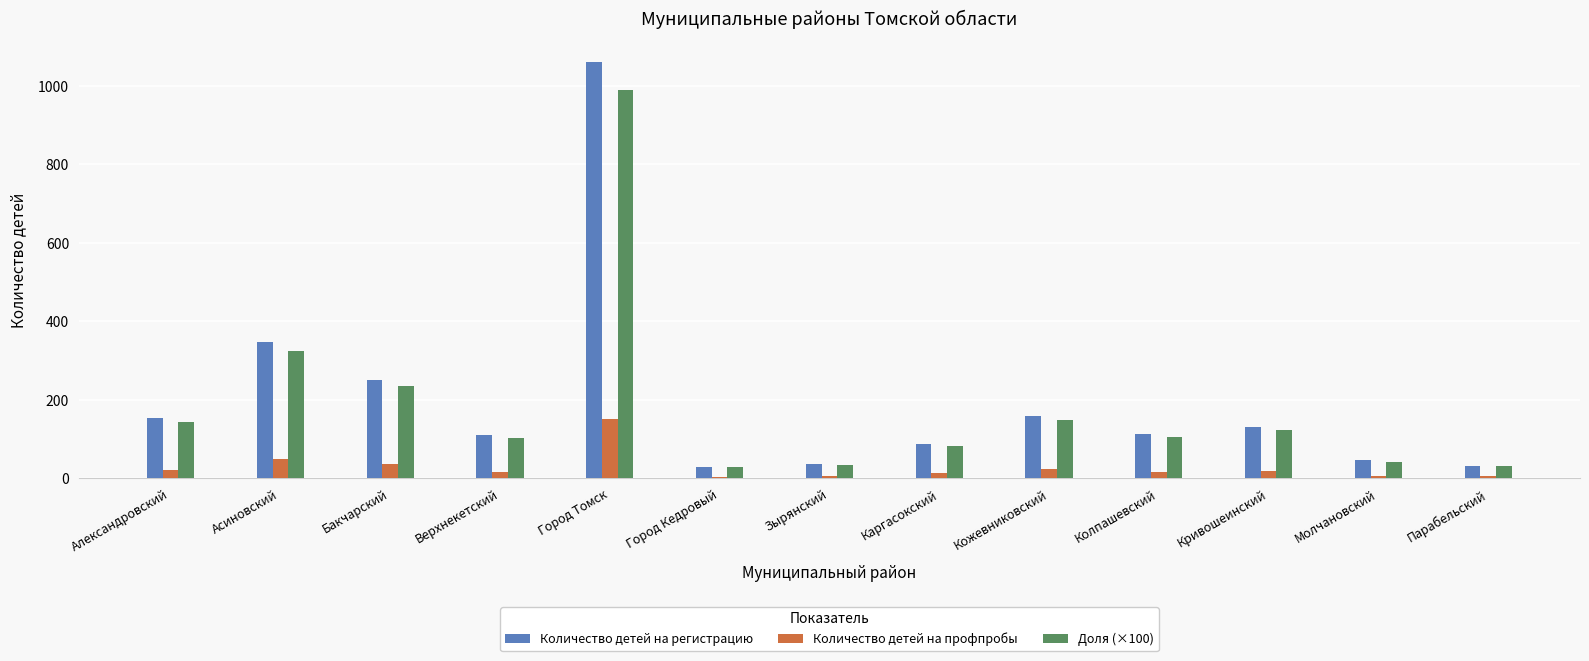

Is it true that Доля (×100) equals 235 at Бакчарский?

True